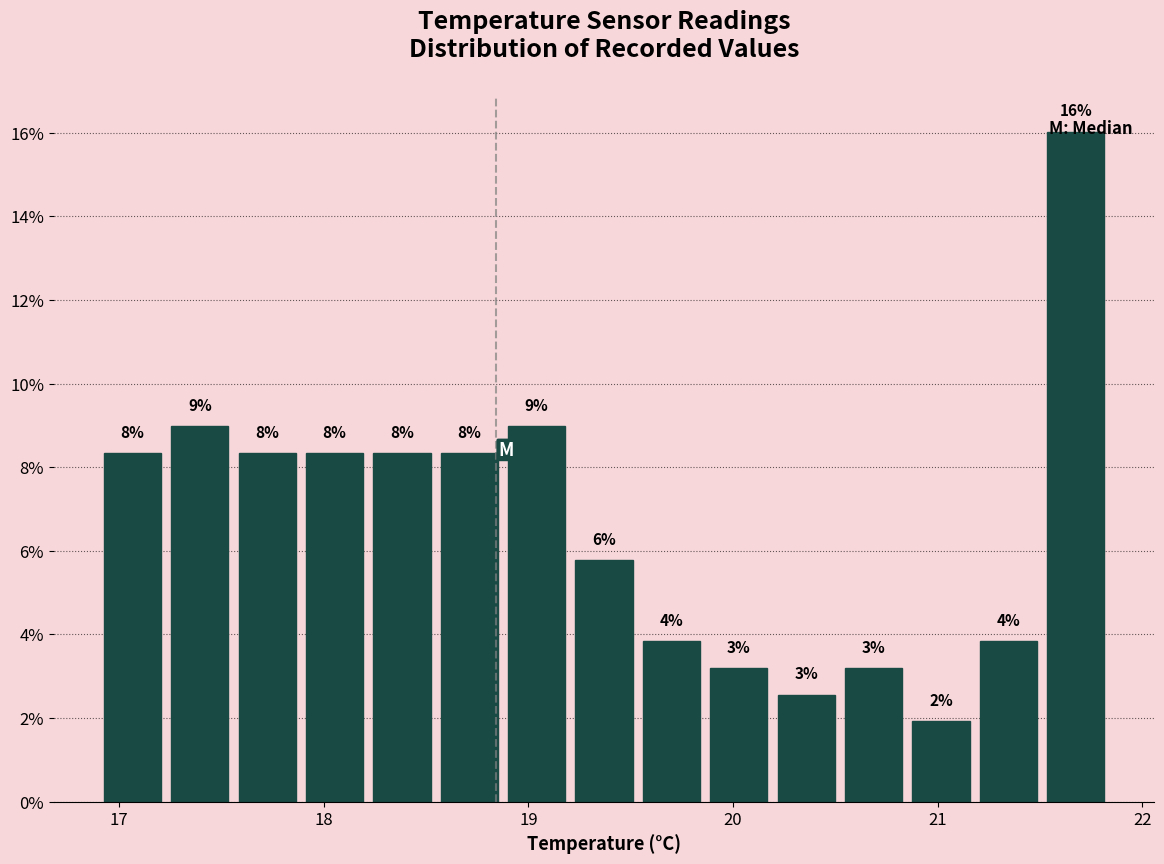

Around what value on the x-axis is the tallest bar? Give the approximate position of its centre, as read against the axis.

21.7